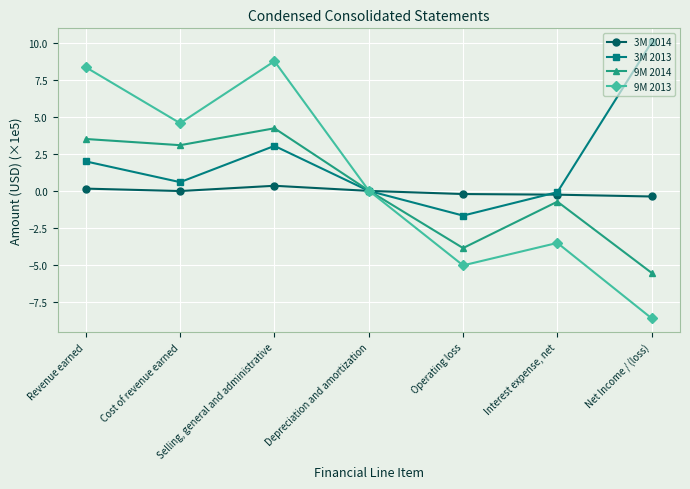

Rank the series at Revenue earned from highest to lowest value.

9M 2013, 9M 2014, 3M 2013, 3M 2014